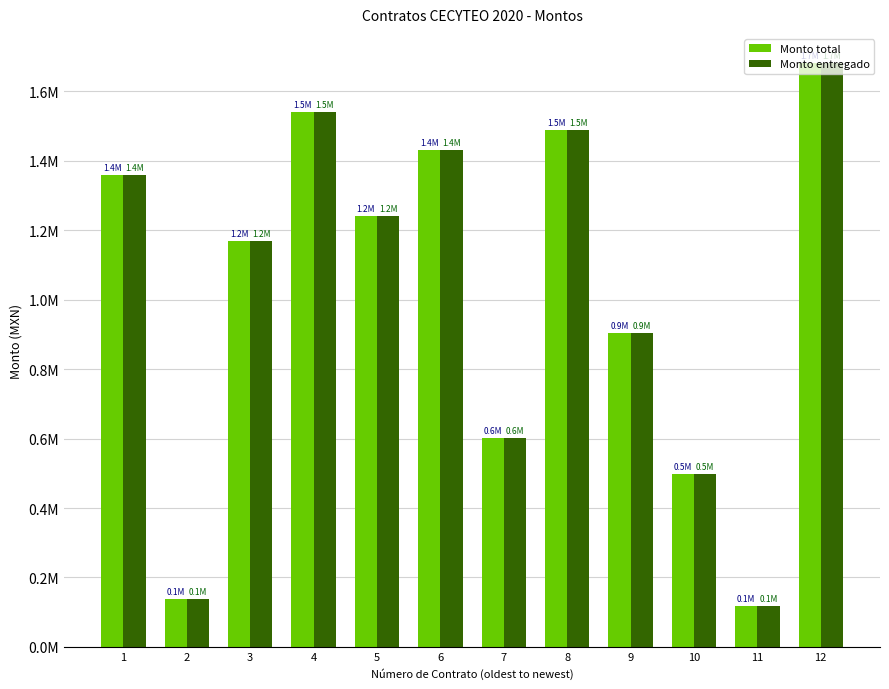

What is the difference between the maximum and second lowest values in the Monto total series?

1543195.9